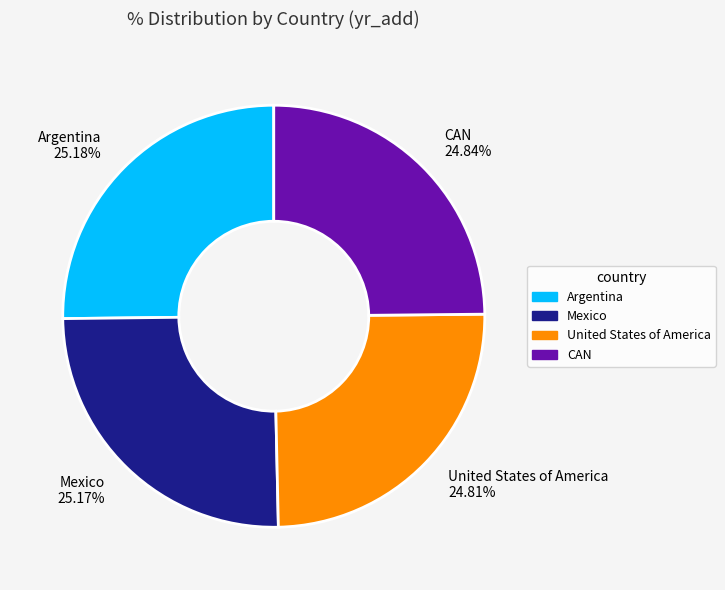

True or false: Mexico accounts for 40% of the total.

False